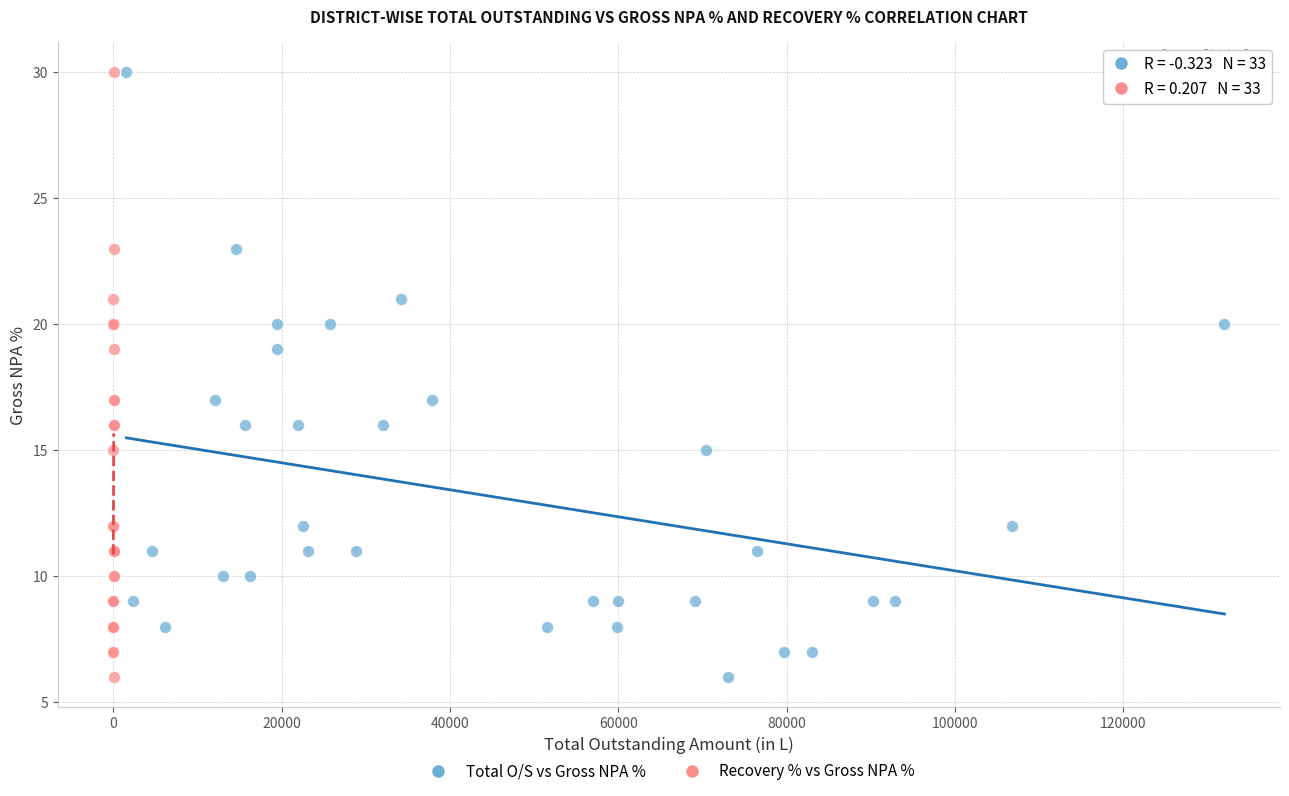

What are all the series names shown in the legend?

Total O/S vs Gross NPA %, Recovery % vs Gross NPA %